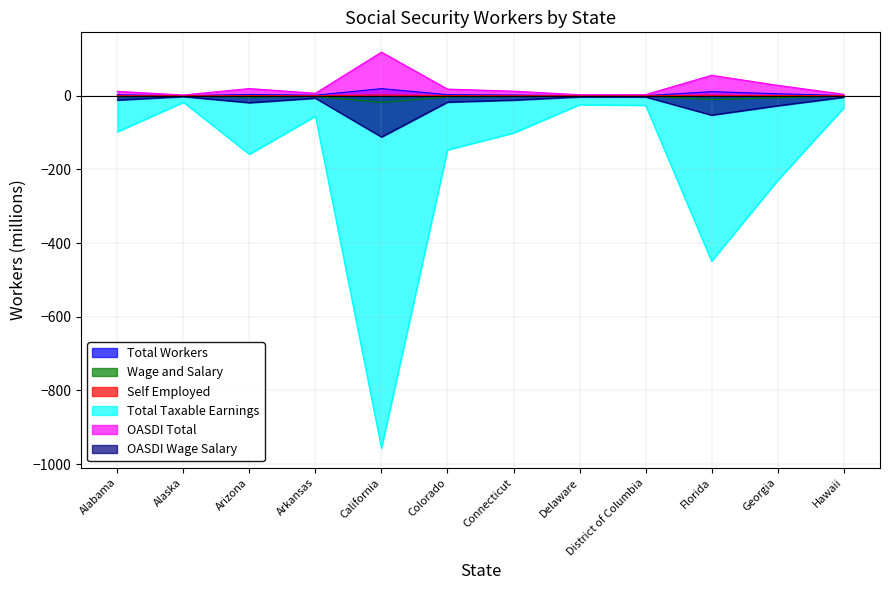

What is the label of the 7th point from the left?

Connecticut